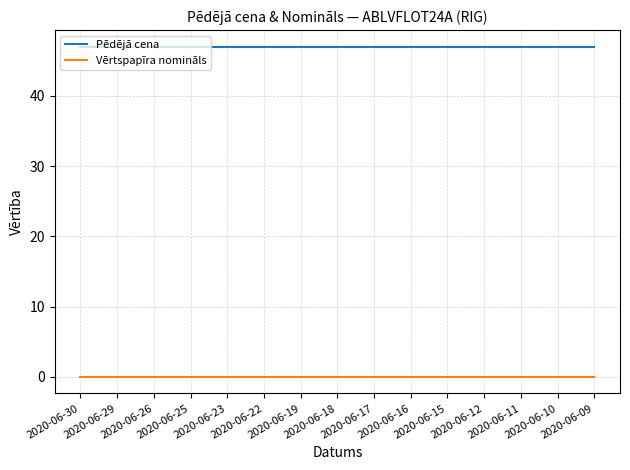

Rank the series by their average value, from highest to lowest.

Pēdējā cena, Vērtspapīra nomināls